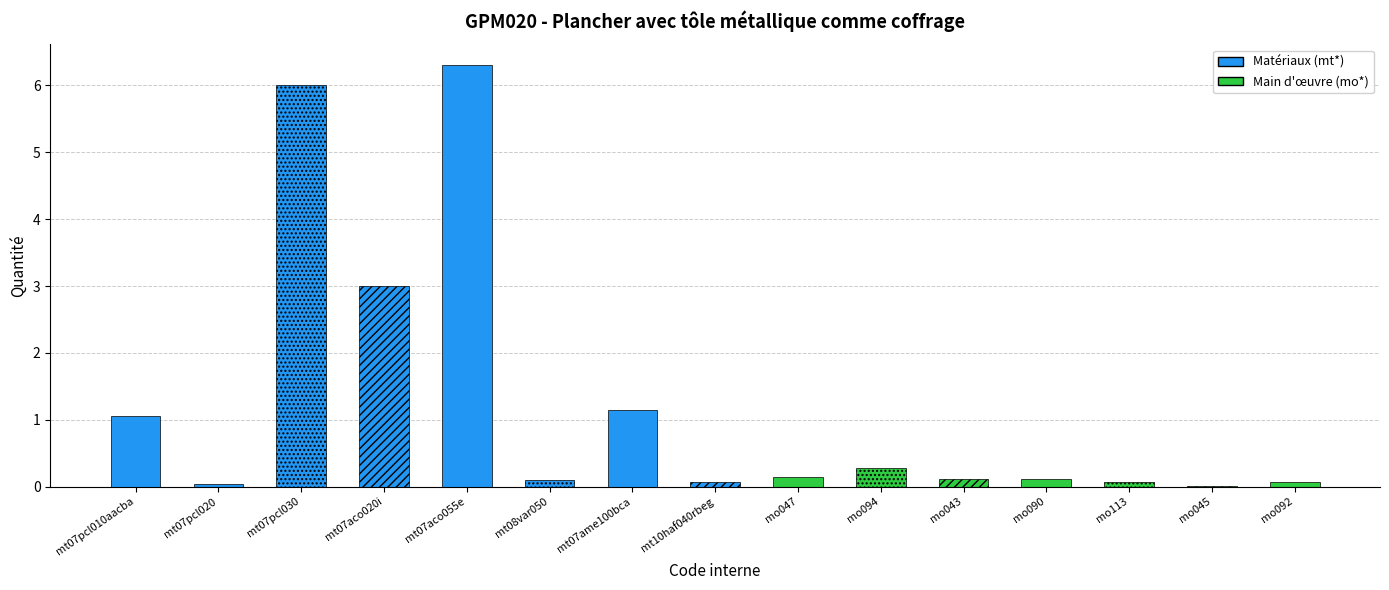

Which category has the highest value across all series?

mt07aco055e